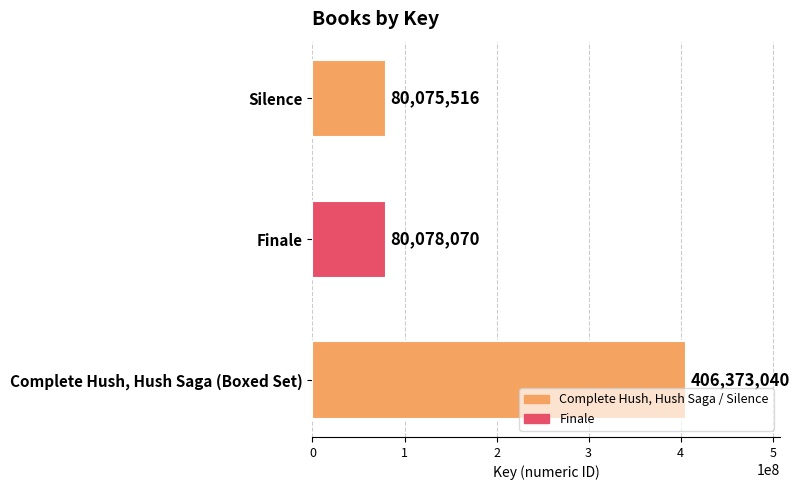

At which label is the value closest to 243224278?

Finale